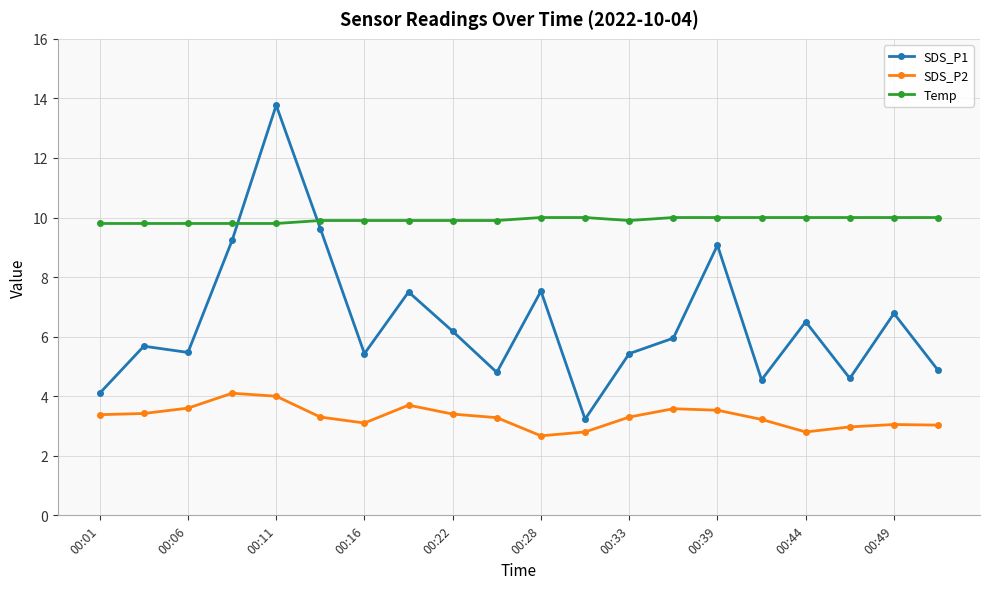

In SDS_P1, how many points are higher than both neighbors (excluding endpoints)?

7